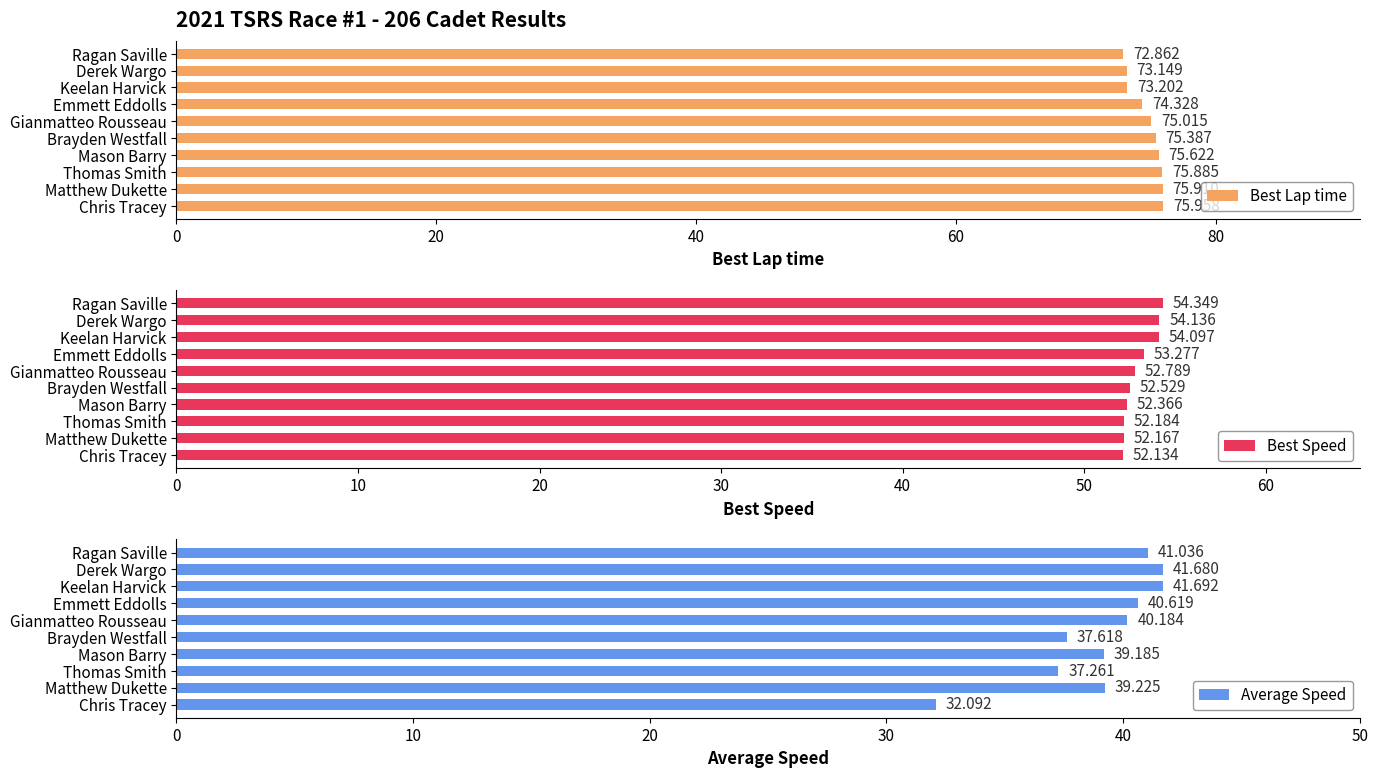

Where is Best Lap time nearest to the value 74?

Emmett Eddolls